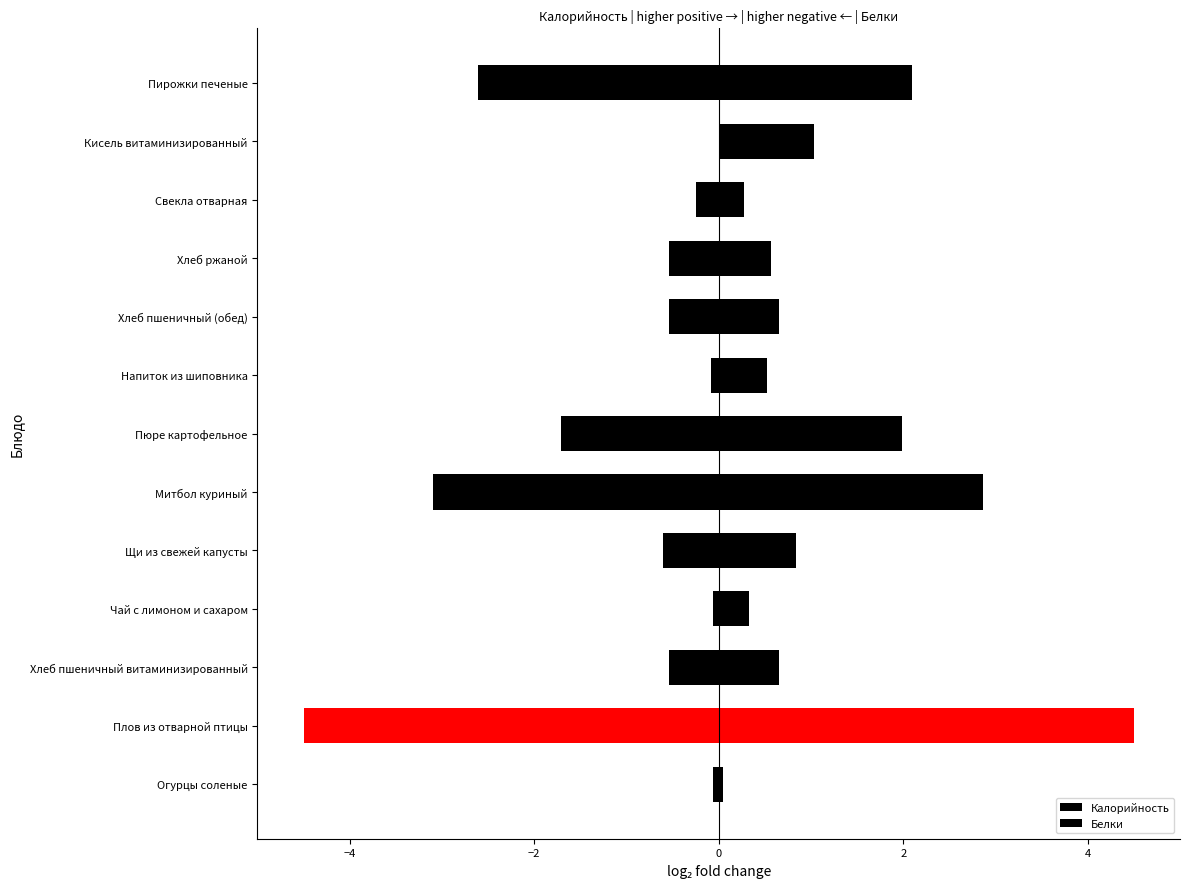

What is the difference between the maximum and minimum values in the Калорийность series?

4.5